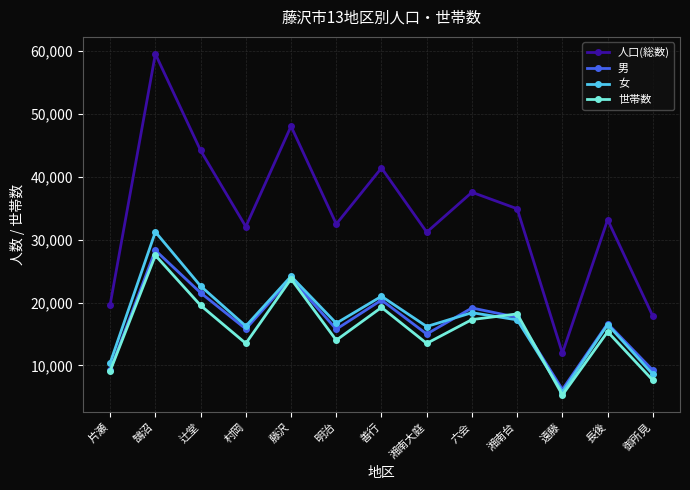

What is the value of the 女 point at the 7th from the left?

20990